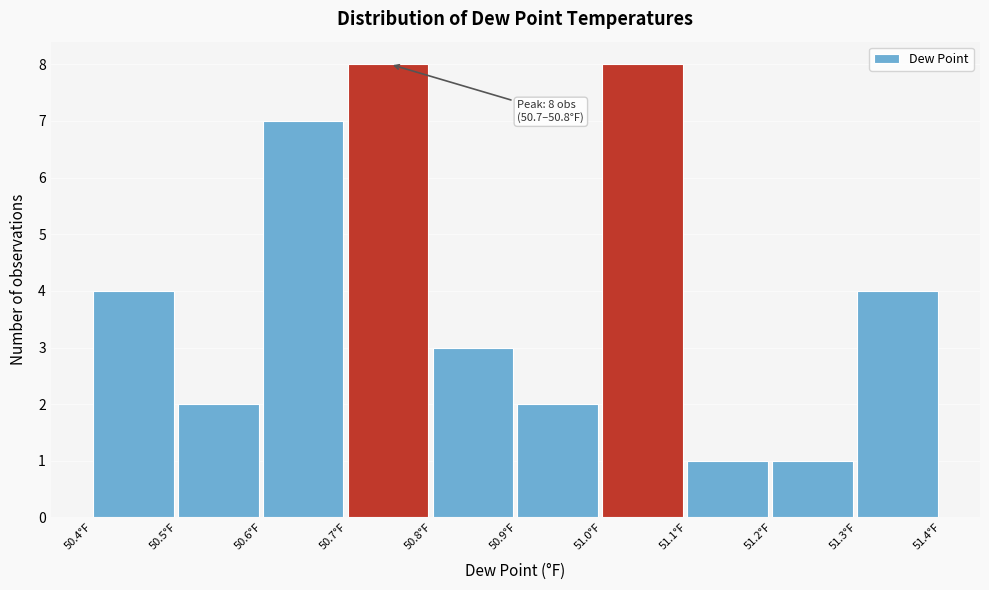

Reading left to right, list all the values displayed in this chart.

4	2	7	8	3	2	8	1	1	4